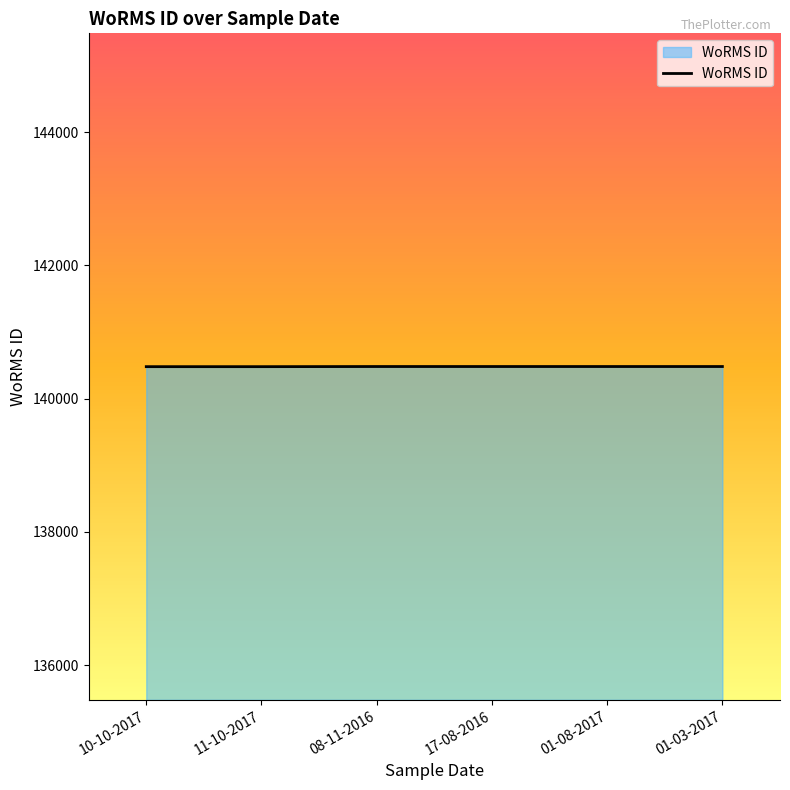

Does the chart have visible grid lines?

No